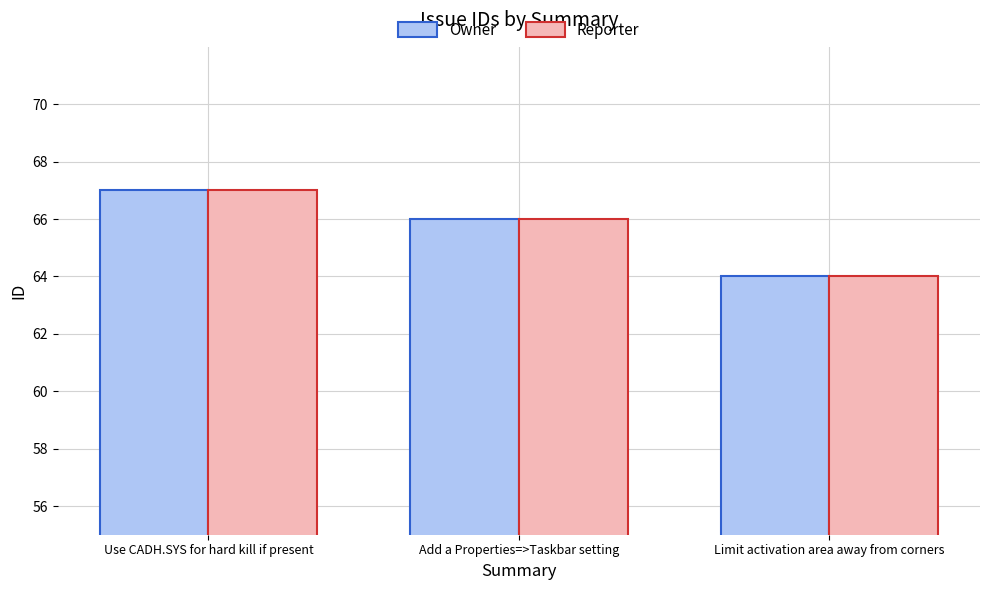

Is it true that Owner equals 66 at Add a Properties=>Taskbar setting?

True